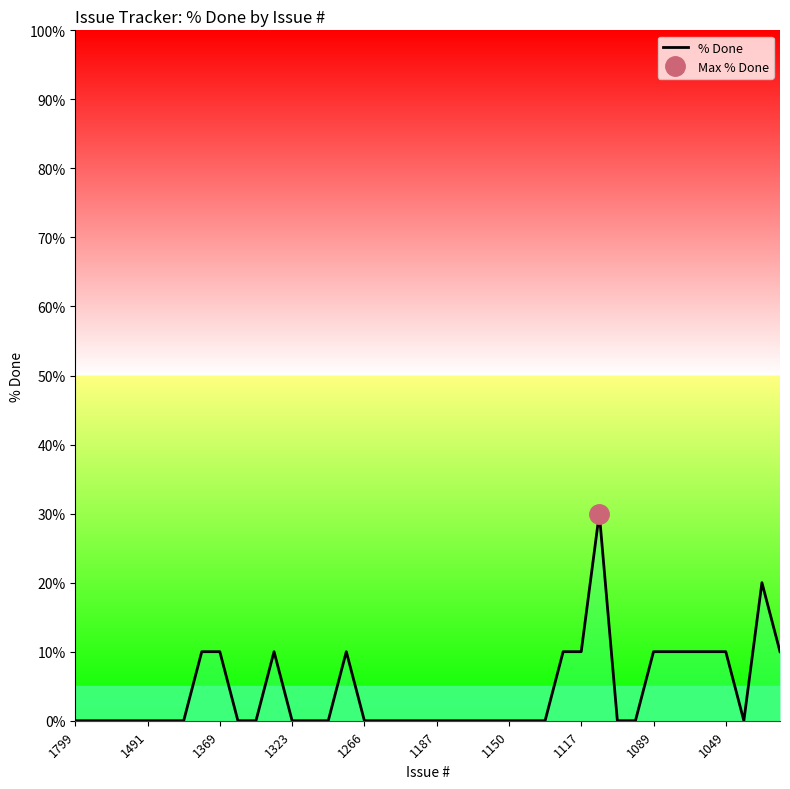

How many lines are shown in the chart?

1